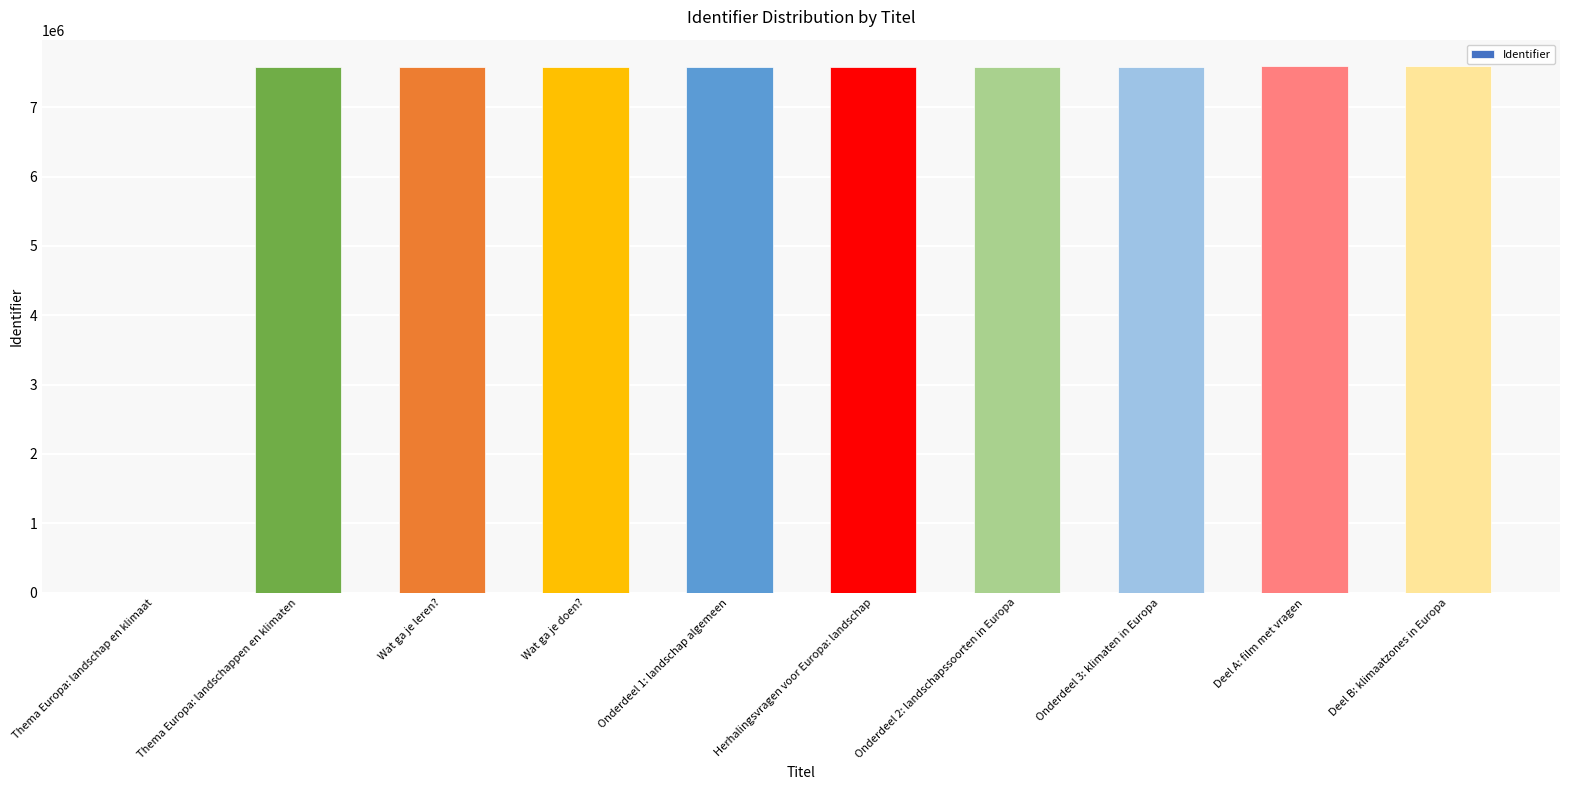

What is the maximum value shown in the chart?

7596881